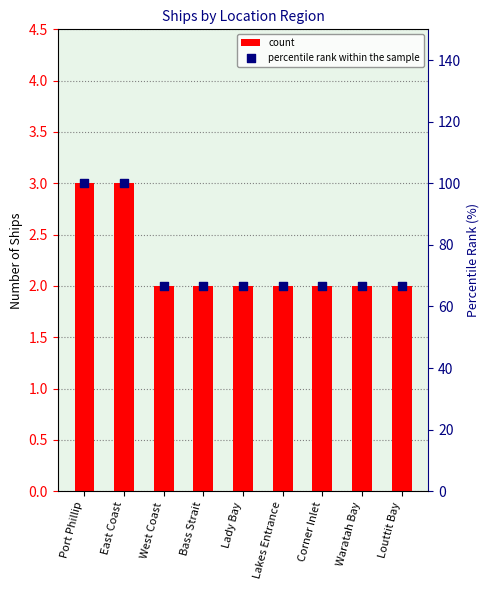

At how many categories does at least one series exceed 79?

2